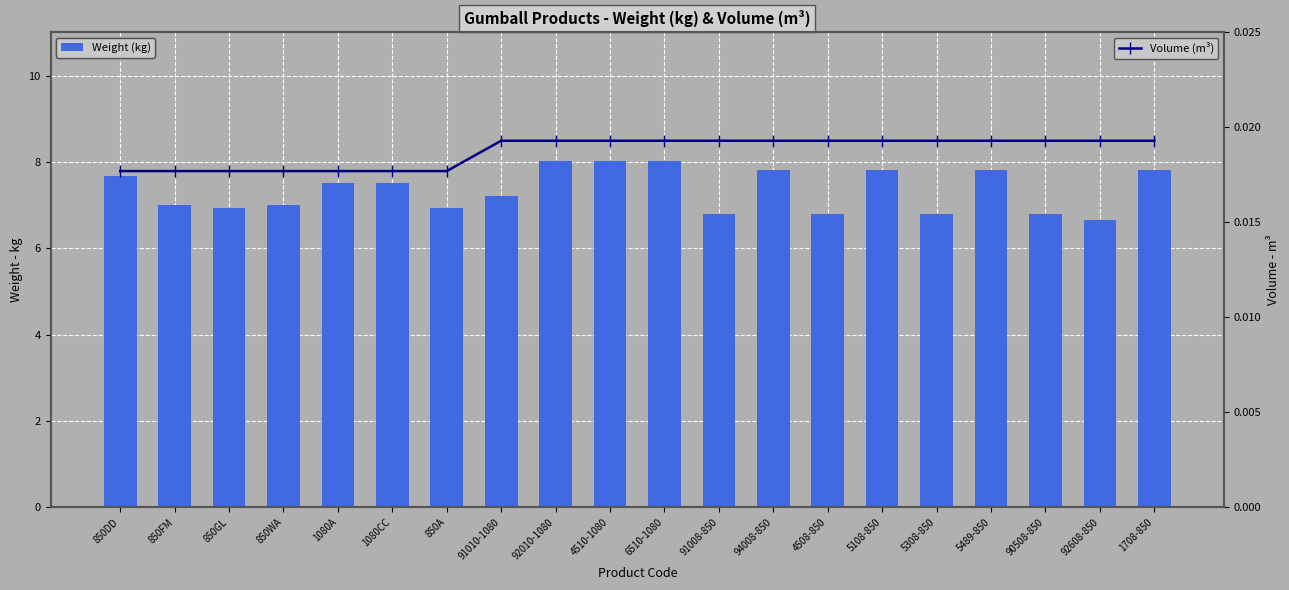

List the series in order of their overall mean, highest first.

Weight (kg), Volume (m³)